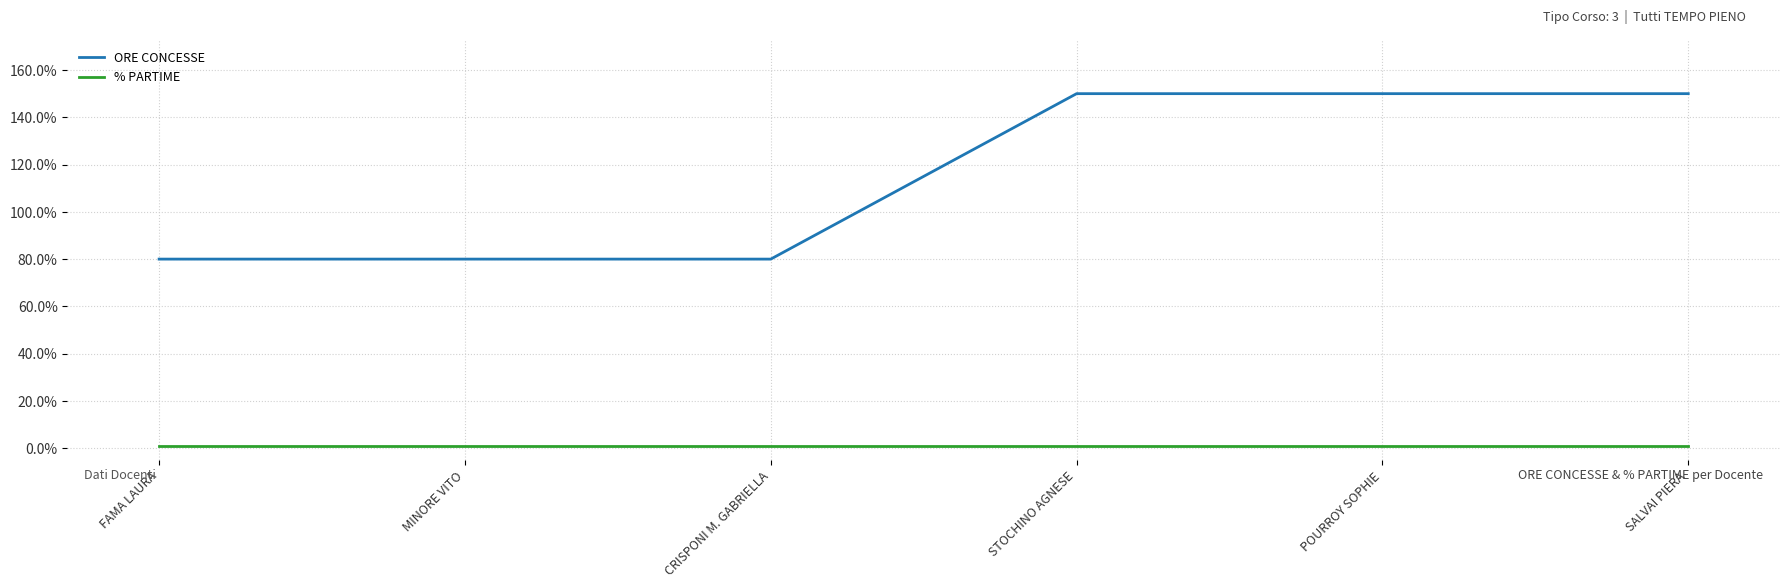

What position from the right is SALVAI PIERA?

1